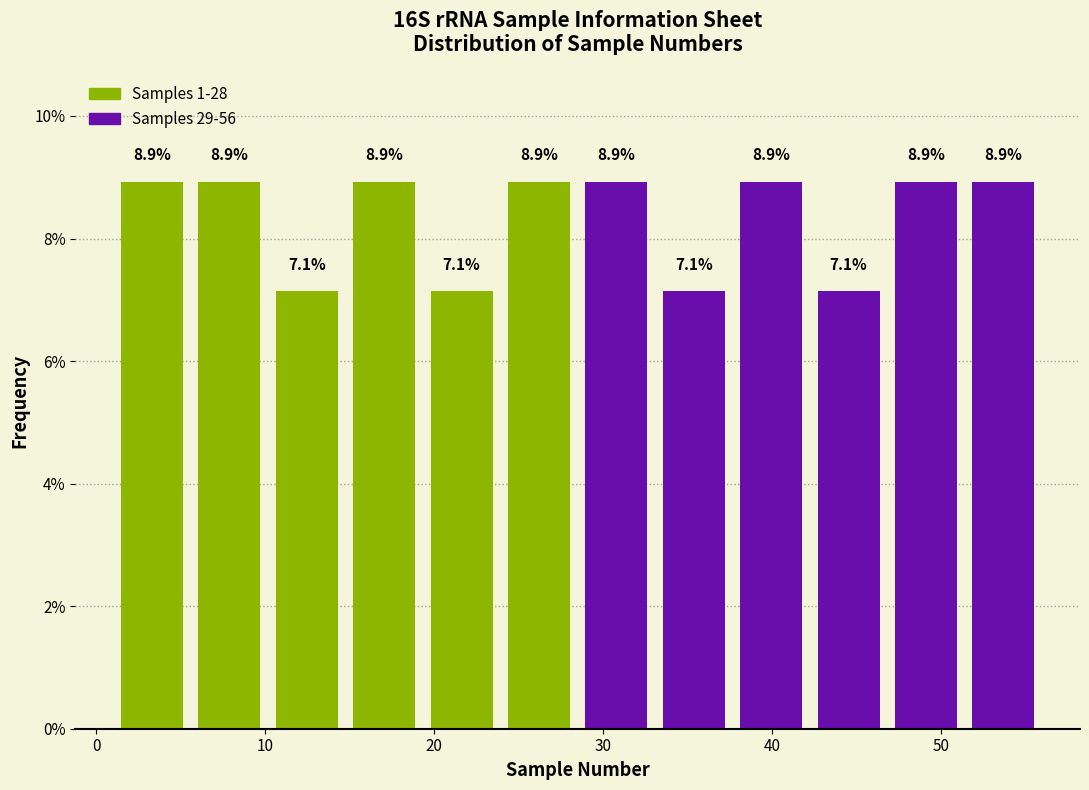

Reading left to right, list every bar in this chart as the range it spans on the x-axis followed by its height. The bar edges are not printed on the chart, so give them approximately, as read against the axis.

1 to 6: 8.9
6 to 10: 8.9
10 to 15: 7.1
15 to 19: 8.9
19 to 24: 7.1
24 to 29: 8.9
29 to 33: 8.9
33 to 38: 7.1
38 to 42: 8.9
42 to 47: 7.1
47 to 51: 8.9
51 to 56: 8.9